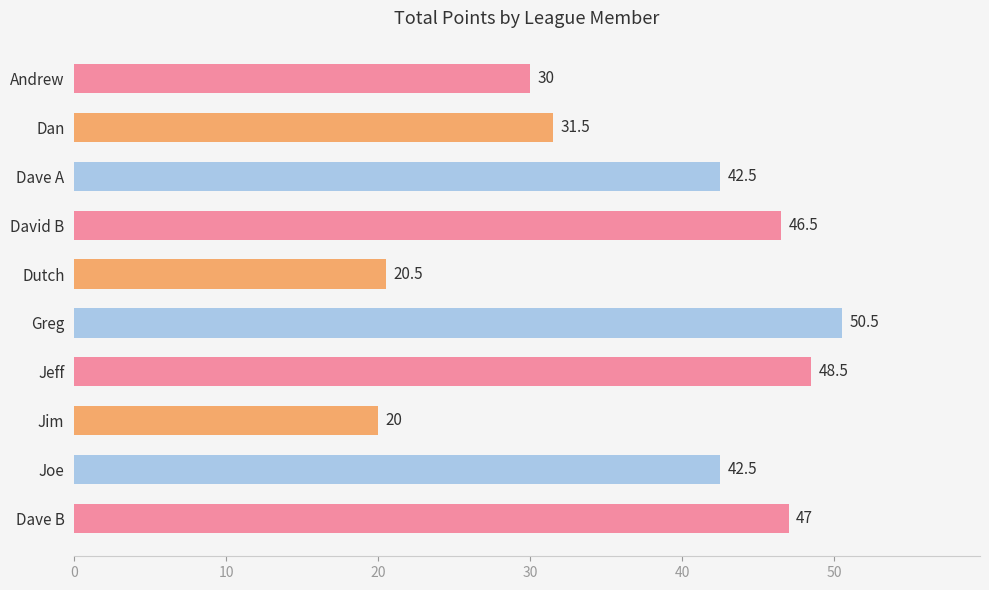

What is the maximum value shown in the chart?

50.5